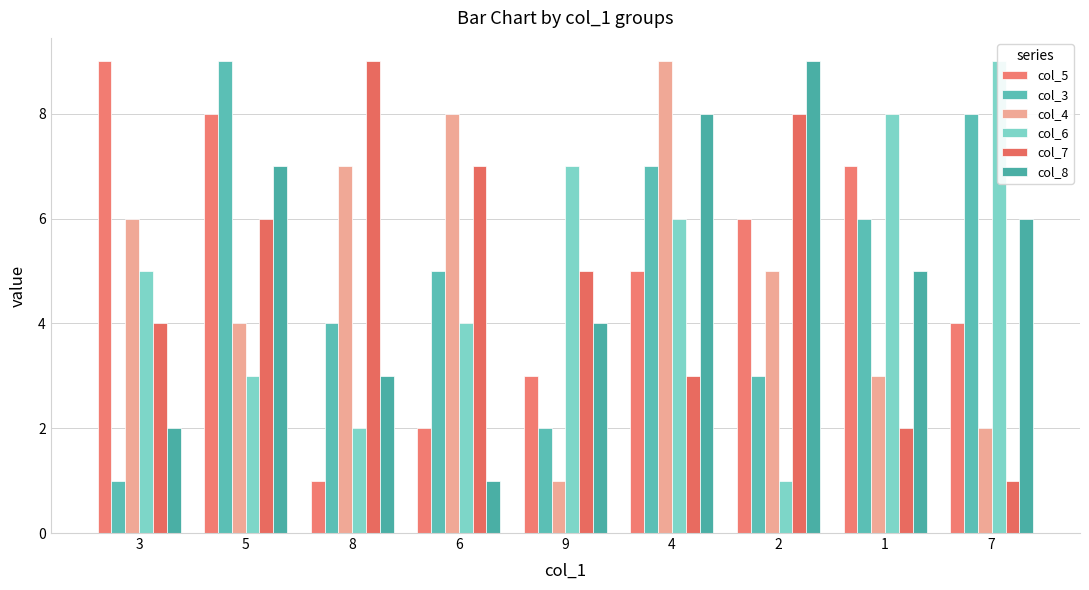

Which series has the largest total across all categories?

col_5